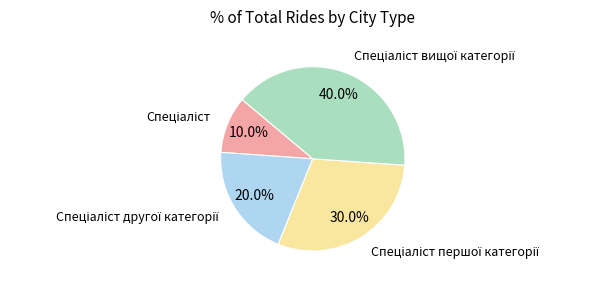

Is there any slice that represents more than half of the pie?

No